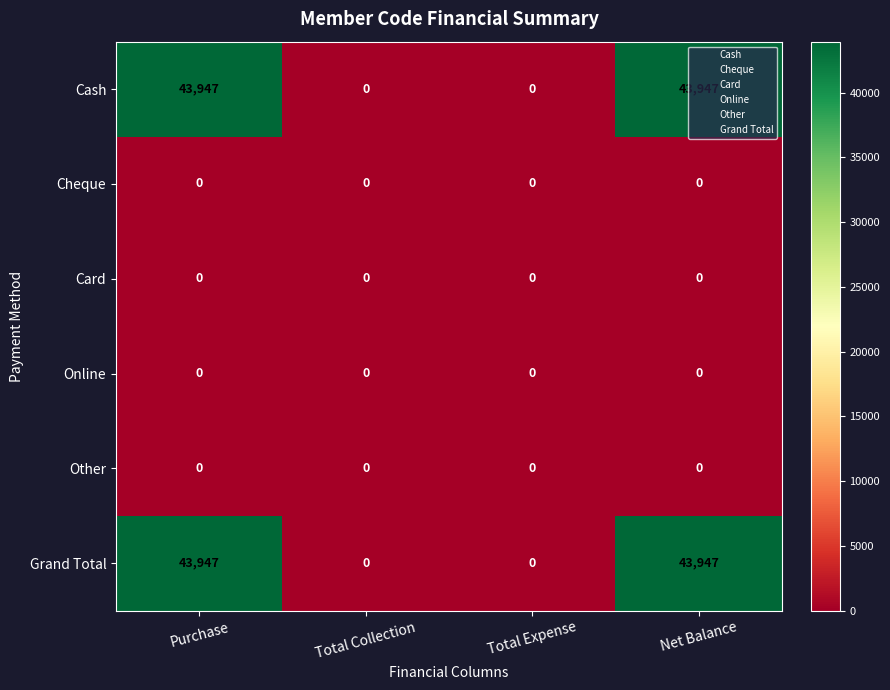

True or false: Cash has a value of 24697 at Total Expense.

False